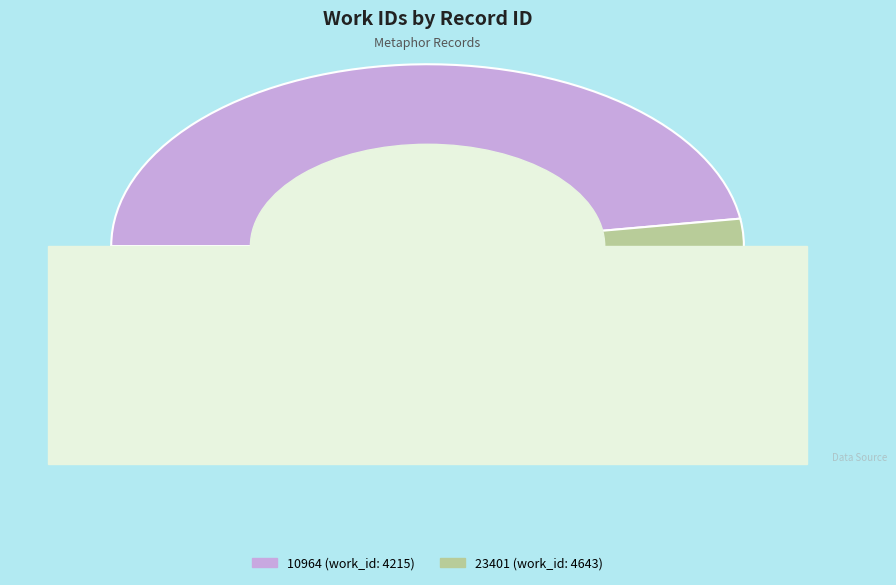

Count the number of slices in the pie.

2